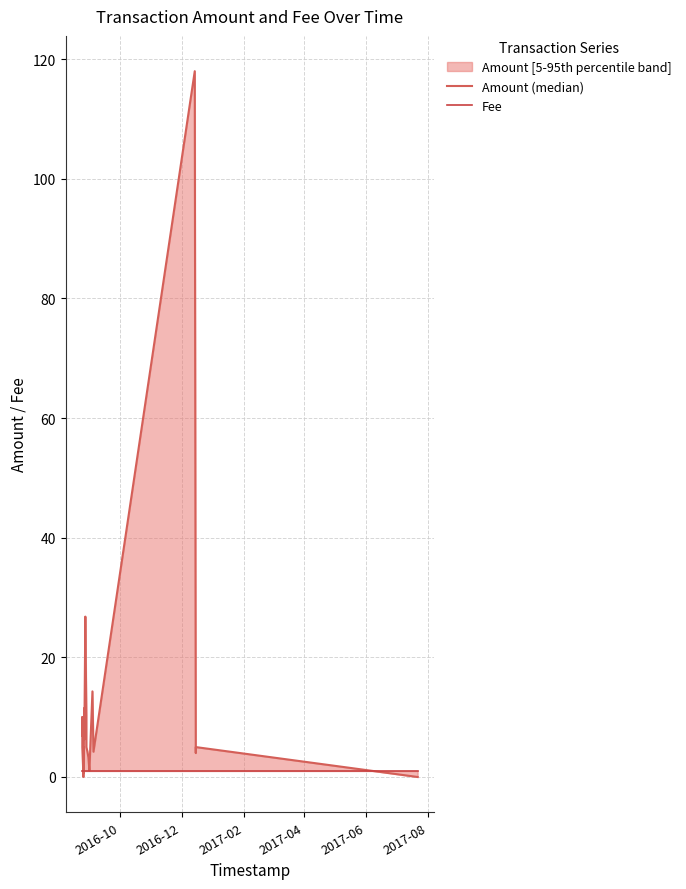

True or false: Fee has more than 0 interior local peaks.

False